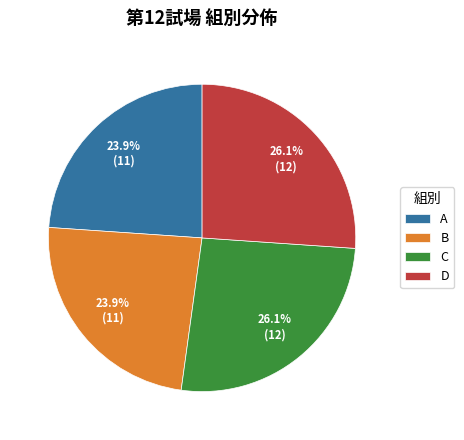

What percentage do D and C together represent?

52.2%